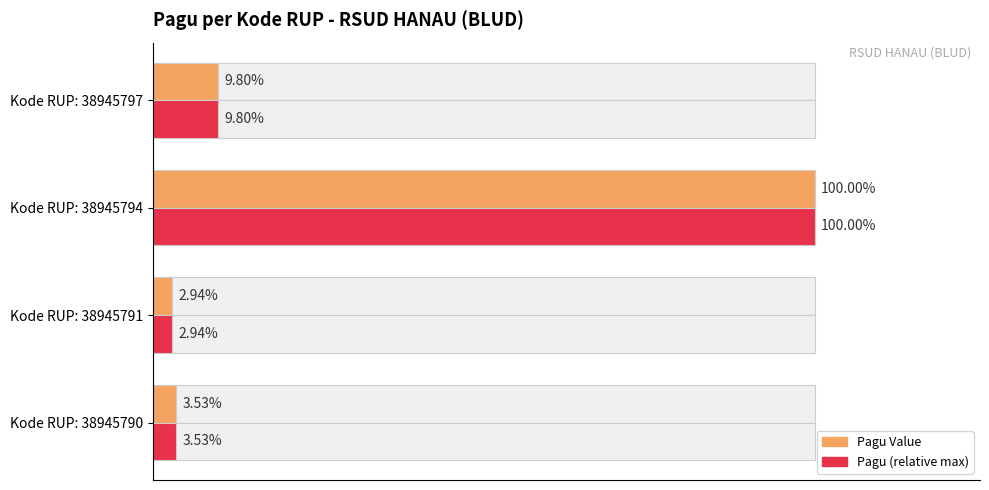

The value of Pagu (max context) at Kode RUP: 38945797 is 144887551. True or false?

False